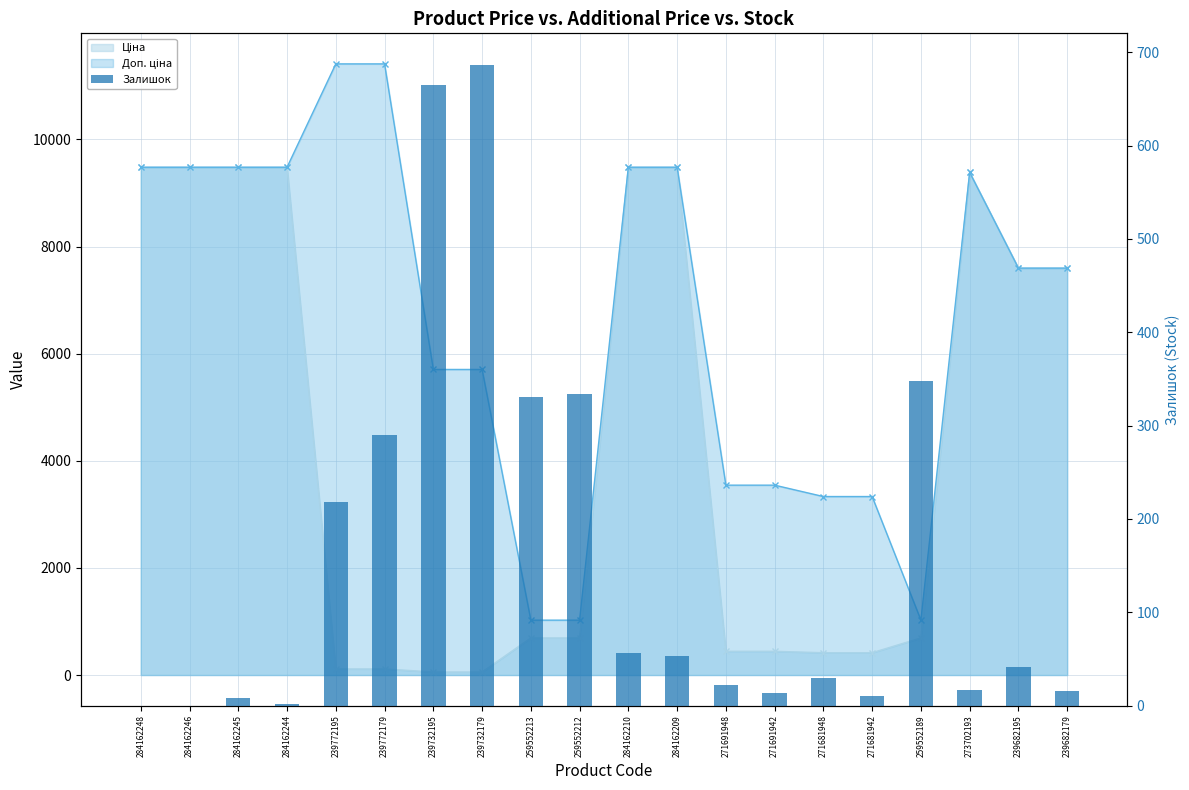

What is the difference between the second highest and second lowest values?

665